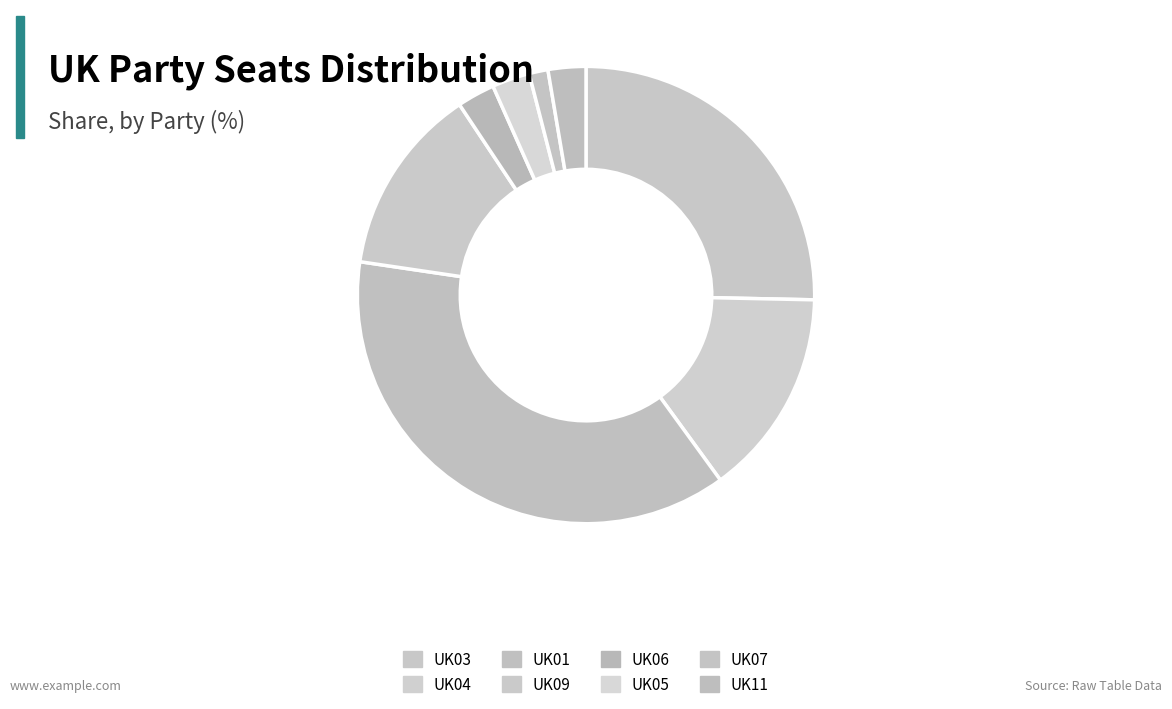

Does any single category account for the majority?

No